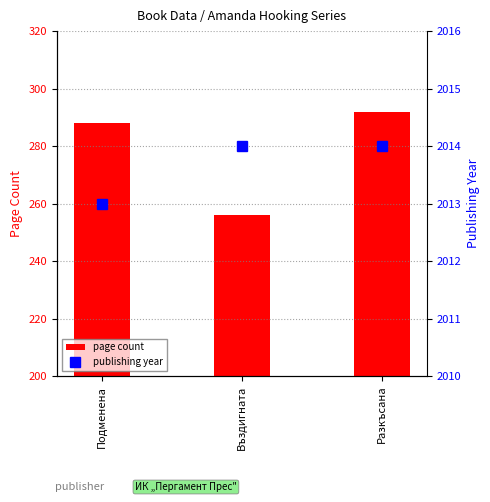

Does the chart contain any negative values?

No